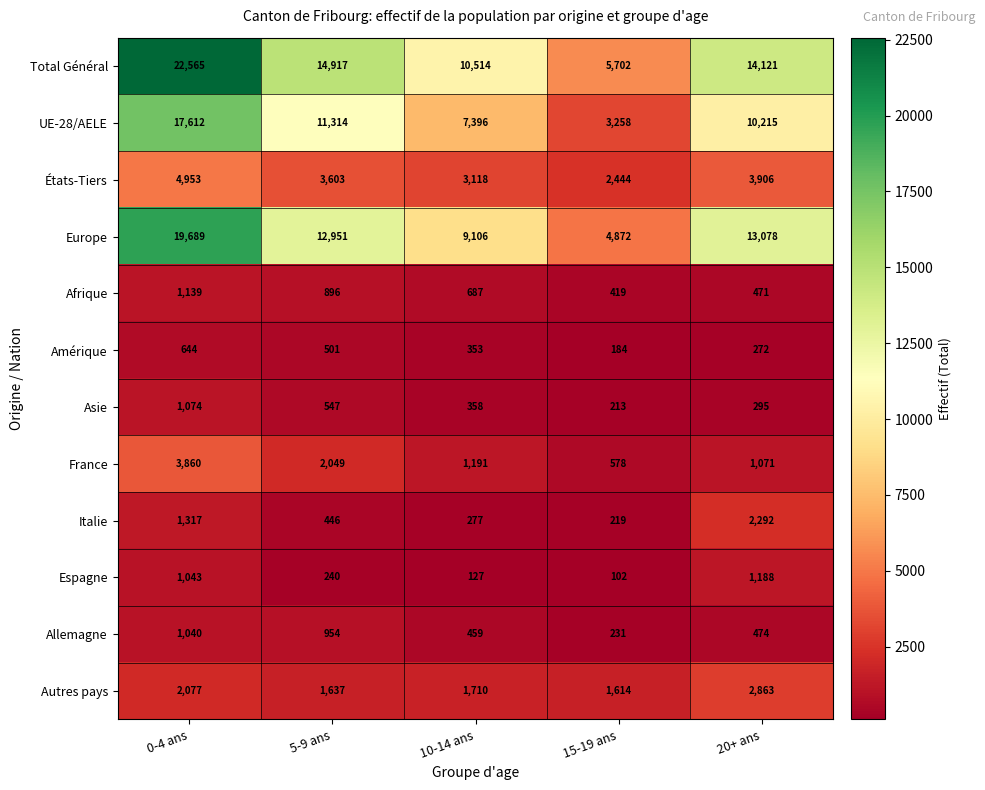

Which series has the widest spread of values?

Total Général